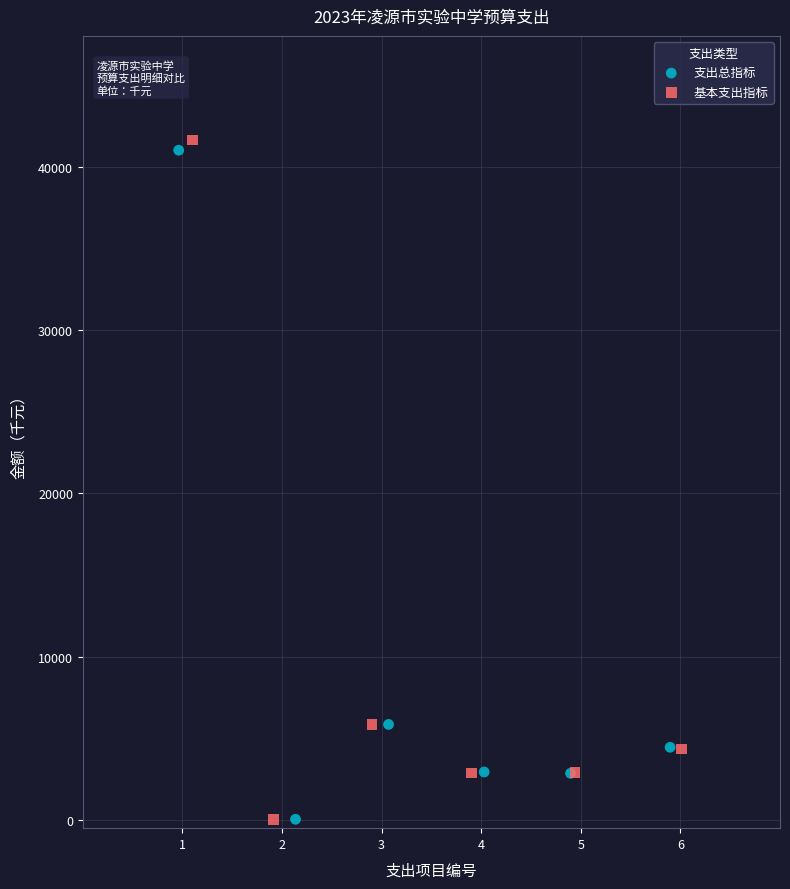

Which series has the largest Y range (max minus min)?

基本支出指标